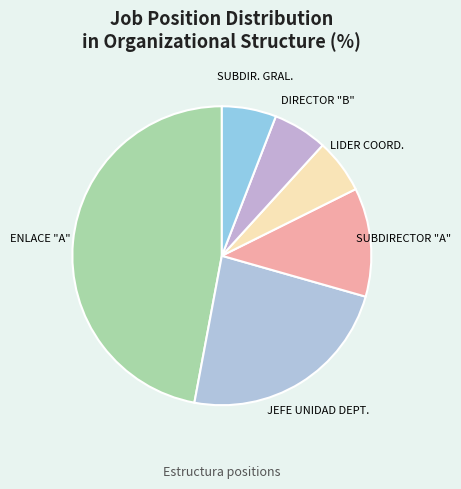

How many segments does this pie chart have?

6